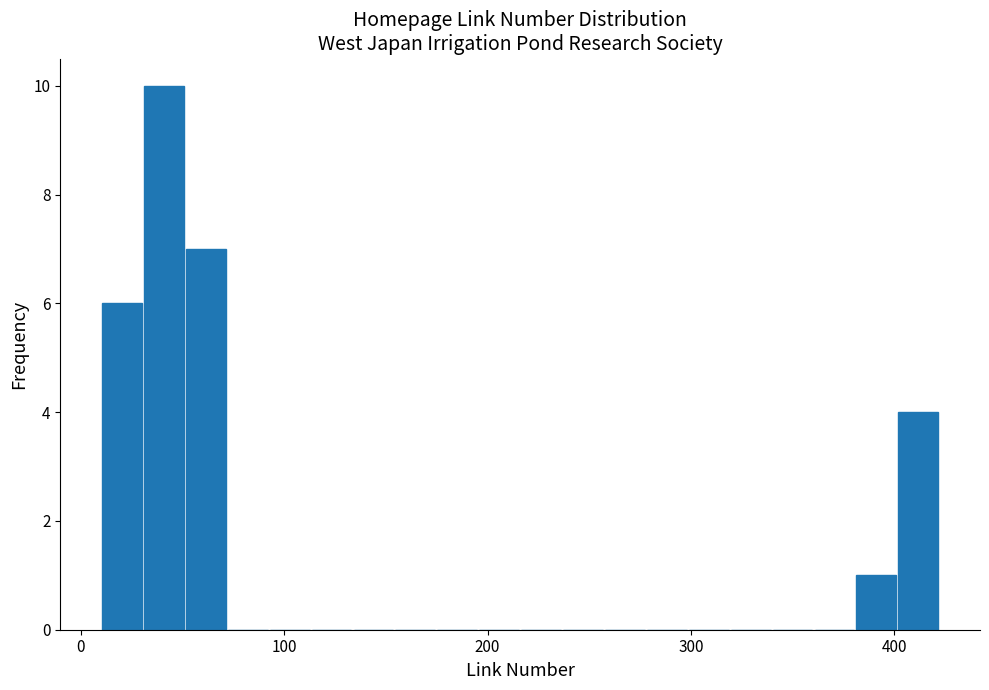

Around what value on the x-axis is the tallest bar? Give the approximate position of its centre, as read against the axis.

40